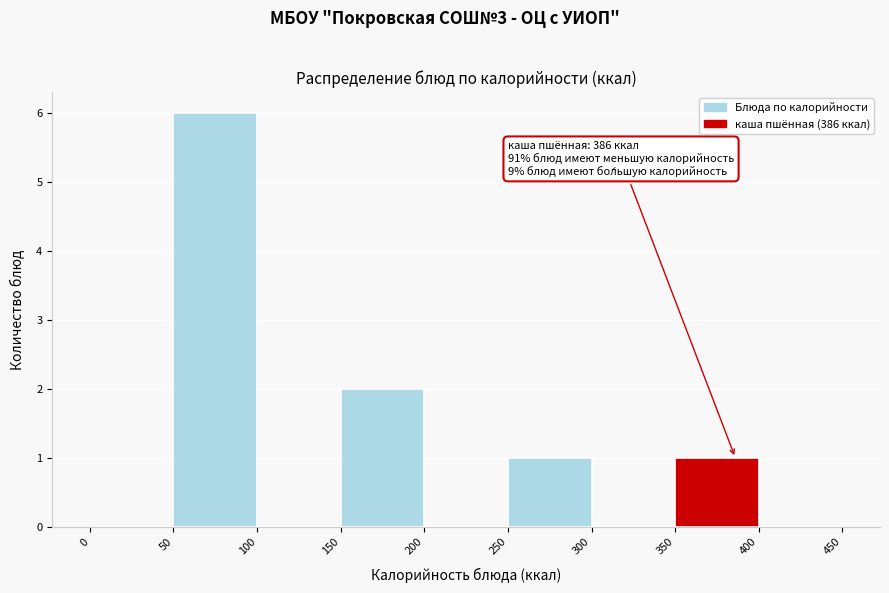

Which range on the x-axis has the tallest bar?

50 to 100